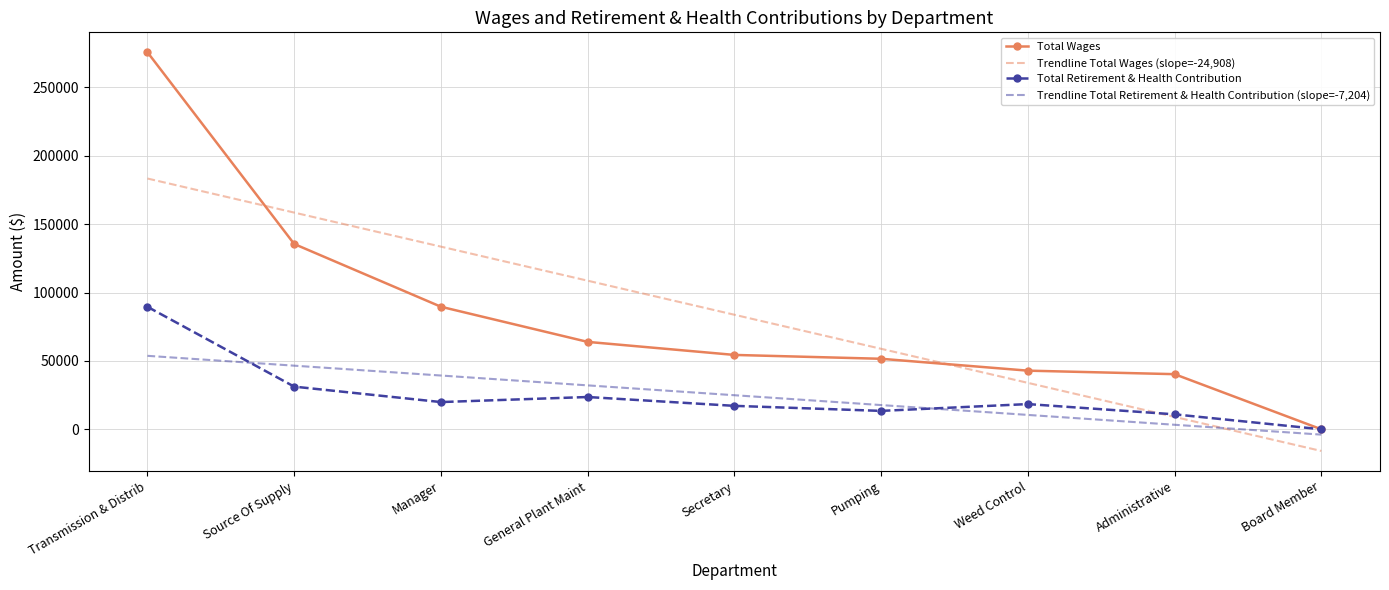

What is the highest value of the Total Wages series?

275761.0